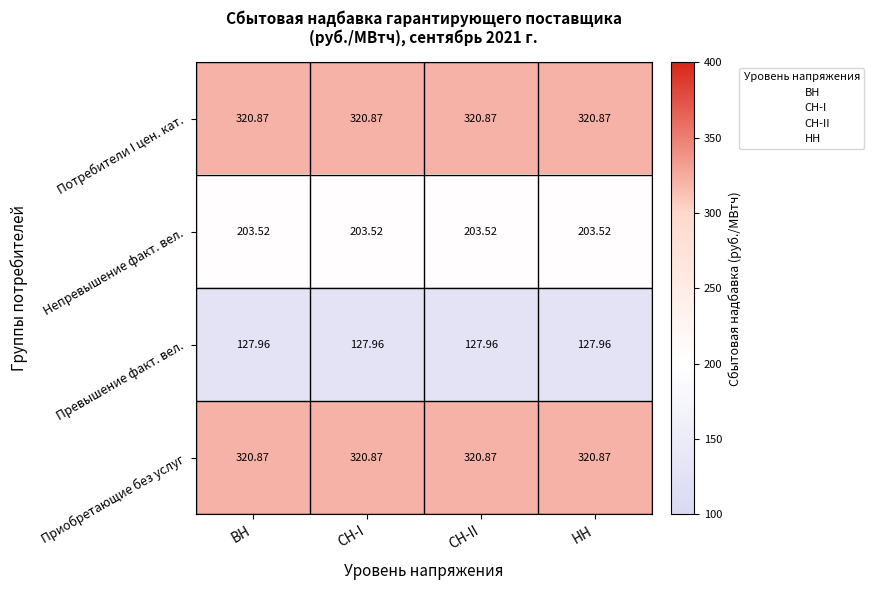

Is the value of Превышение факт. вел. at ВН greater than the value of Потребители I цен. кат. at СН-II?

No